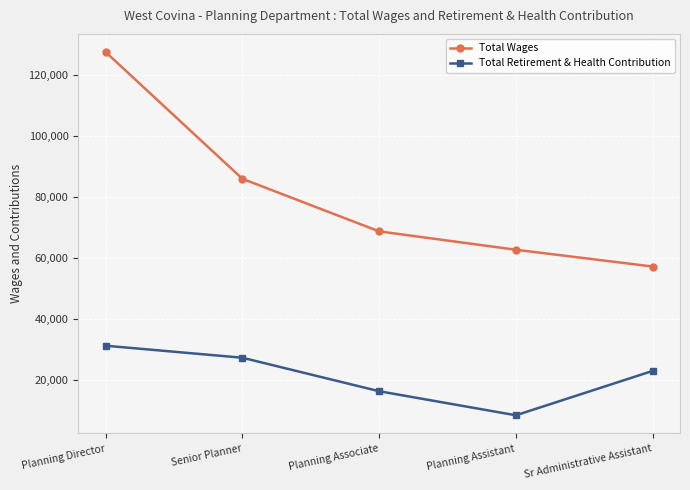

What is the label of the 2nd point from the right?

Planning Assistant